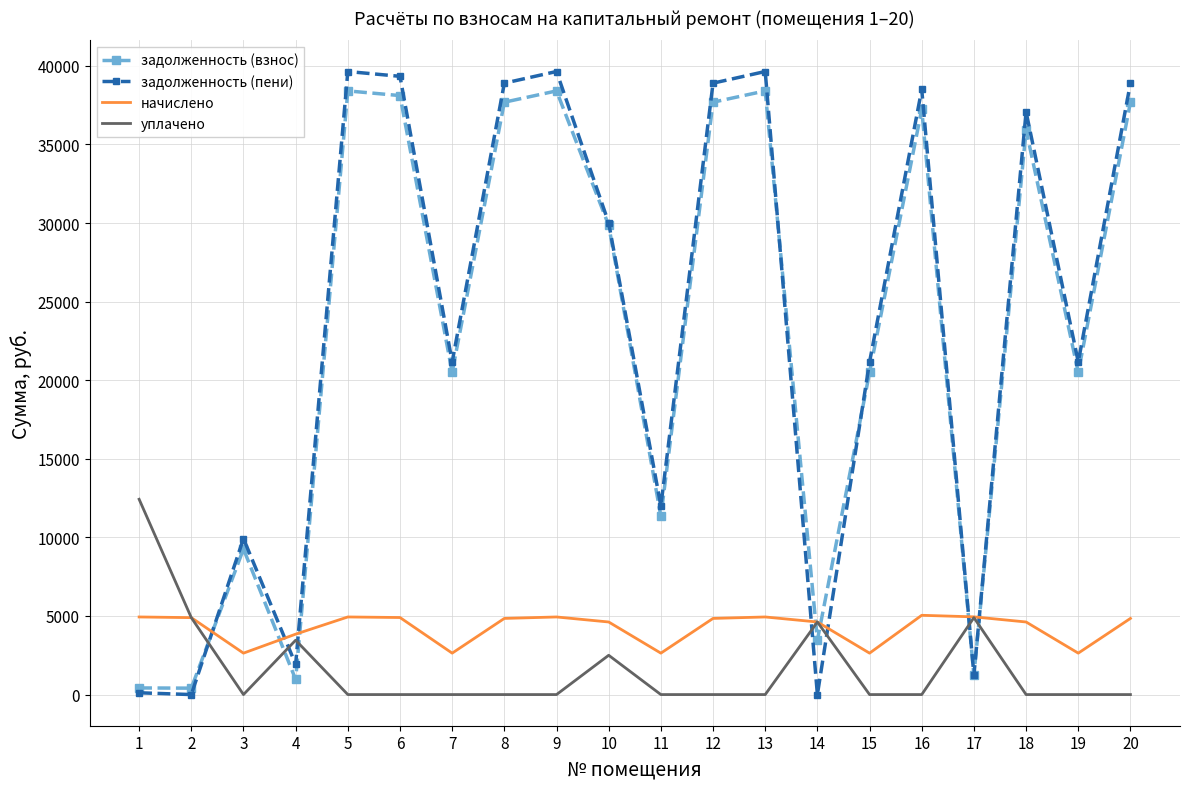

How many distinct data groups are displayed?

4